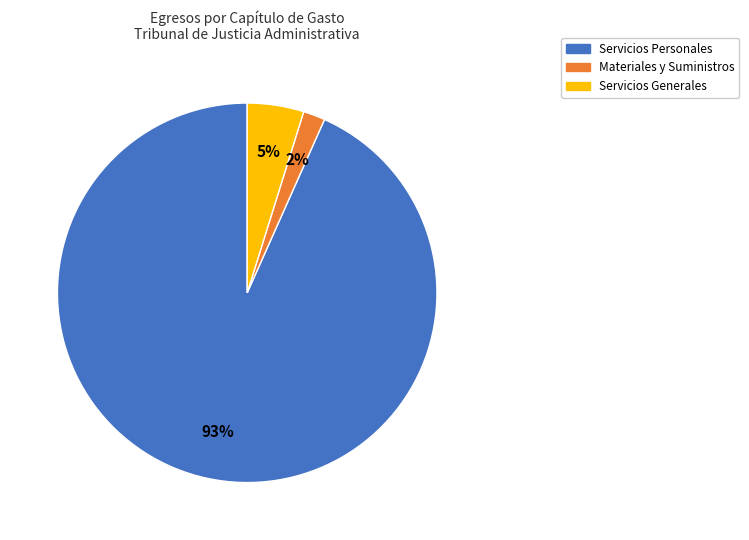

Does any single category account for the majority?

Yes